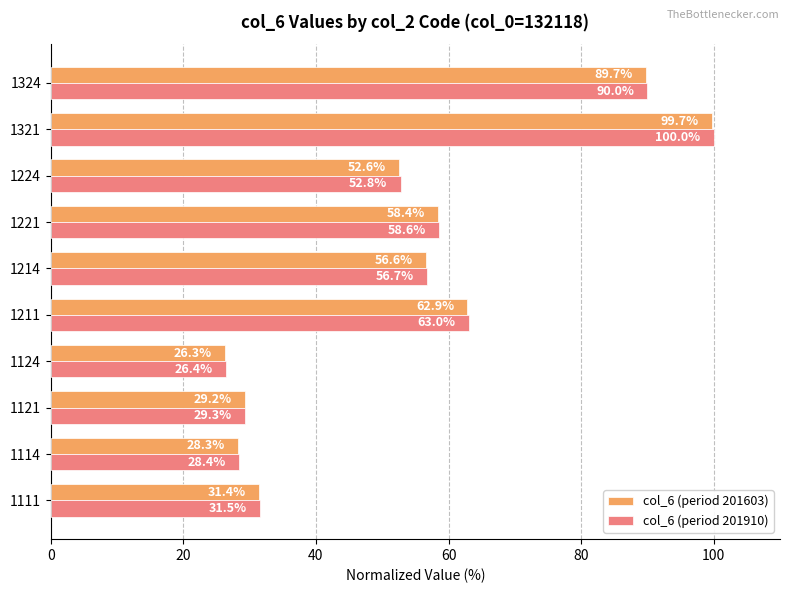

List the labels in order of col_6 (period 201603) value, smallest first.

1124, 1114, 1121, 1111, 1224, 1214, 1221, 1211, 1324, 1321